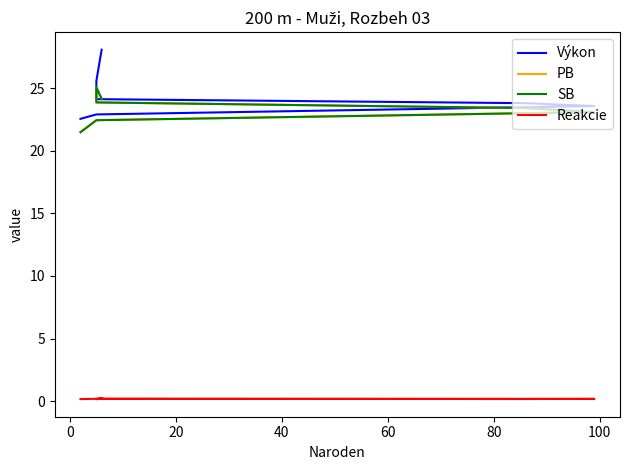

Reading left to right, transcribe all the data shown in this chart.

Výkon: 22.5	22.9	23.6	23.8	24.1	25.6	28.1
PB: 21.5	22.4	23.1	23.4	23.9	25.1	24.1
SB: 21.5	22.4	23.1	23.4	23.9	25.1	24.1
Reakcie: 0.2	0.2	0.2	0.2	0.2	0.2	0.2